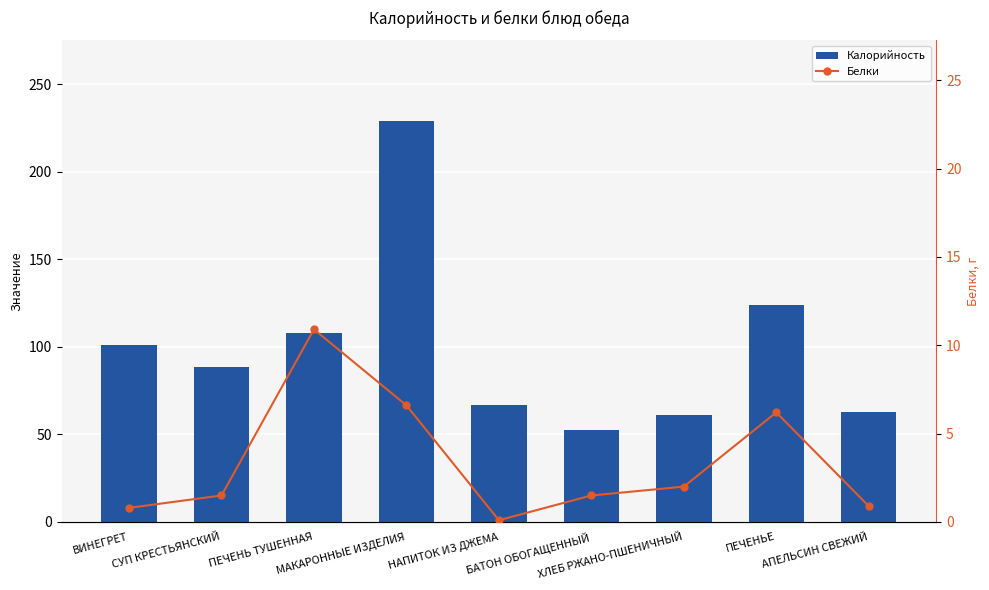

Reading left to right, what are all the values shown in this chart?

Калорийность: 101.0	88.5	108.0	229.3	67.0	52.4	61.2	123.8	63.0
Белки: 0.8	1.5	10.9	6.6	0.1	1.5	2.0	6.2	0.9